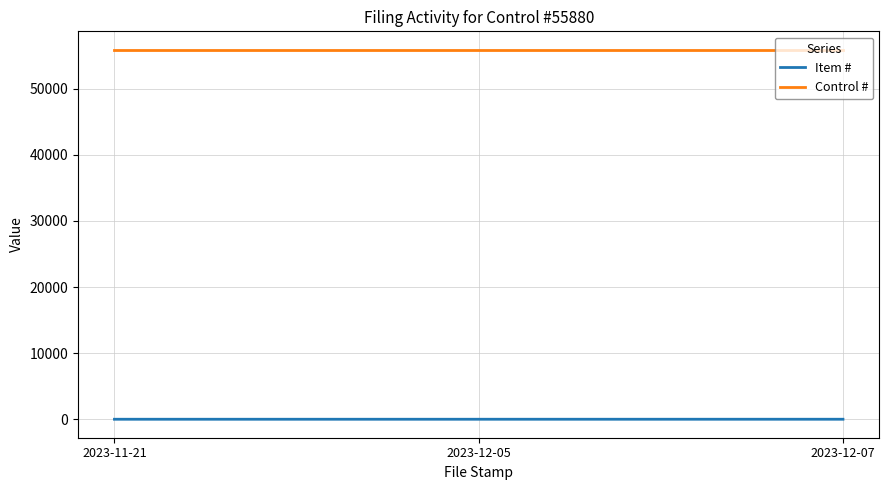

What are all the series names shown in the legend?

Item #, Control #